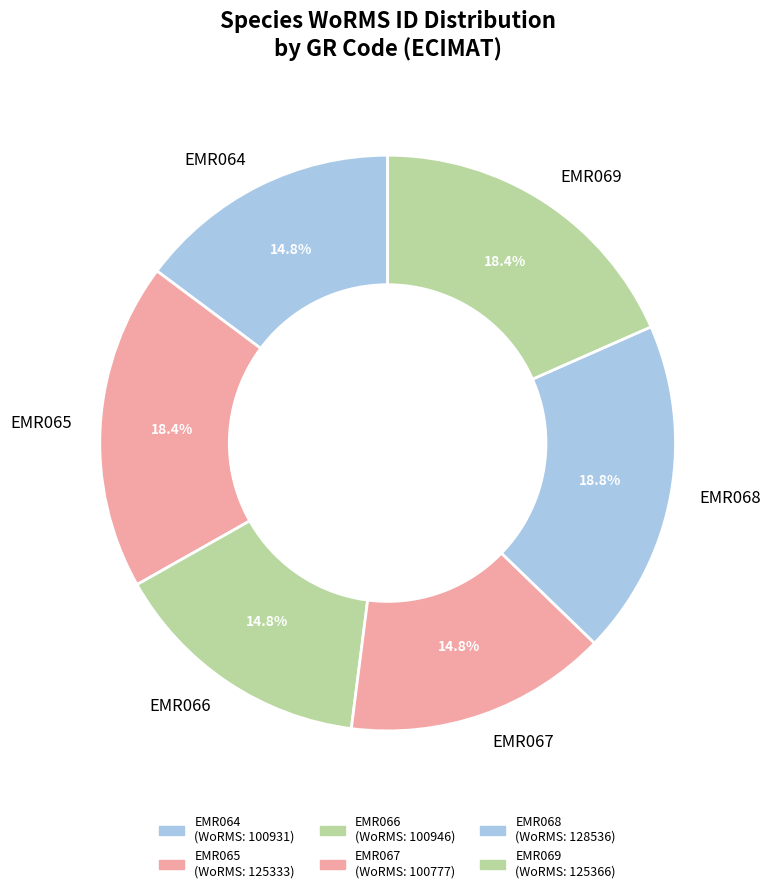

To the nearest percent, what is the average slice percentage?

17%